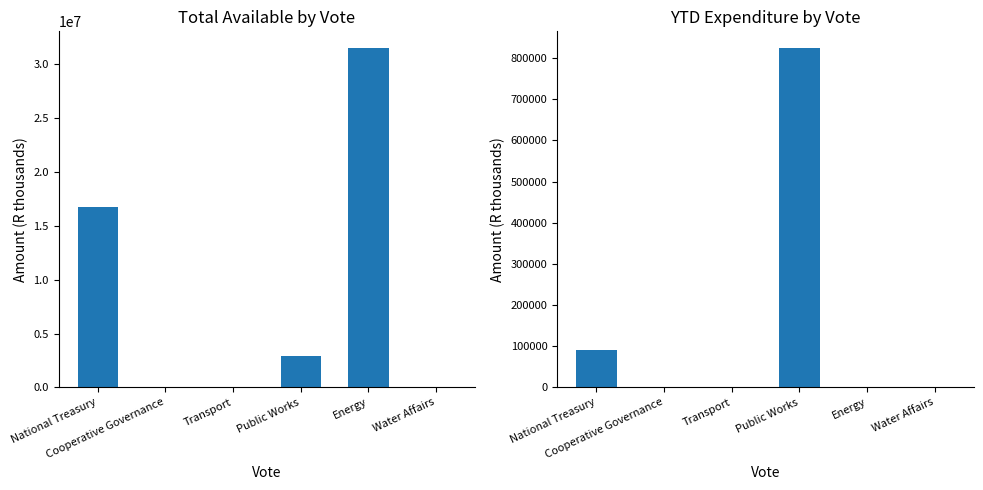

Reading left to right, extract all data points from this chart.

Total Available 2021/22: National Treasury=16750000	Cooperative Governance=0	Transport=0	Public Works=2948000	Energy=31485000	Water Affairs=0
YTD Expenditure Nat Dept: National Treasury=90000	Cooperative Governance=0	Transport=0	Public Works=824000	Energy=0	Water Affairs=0